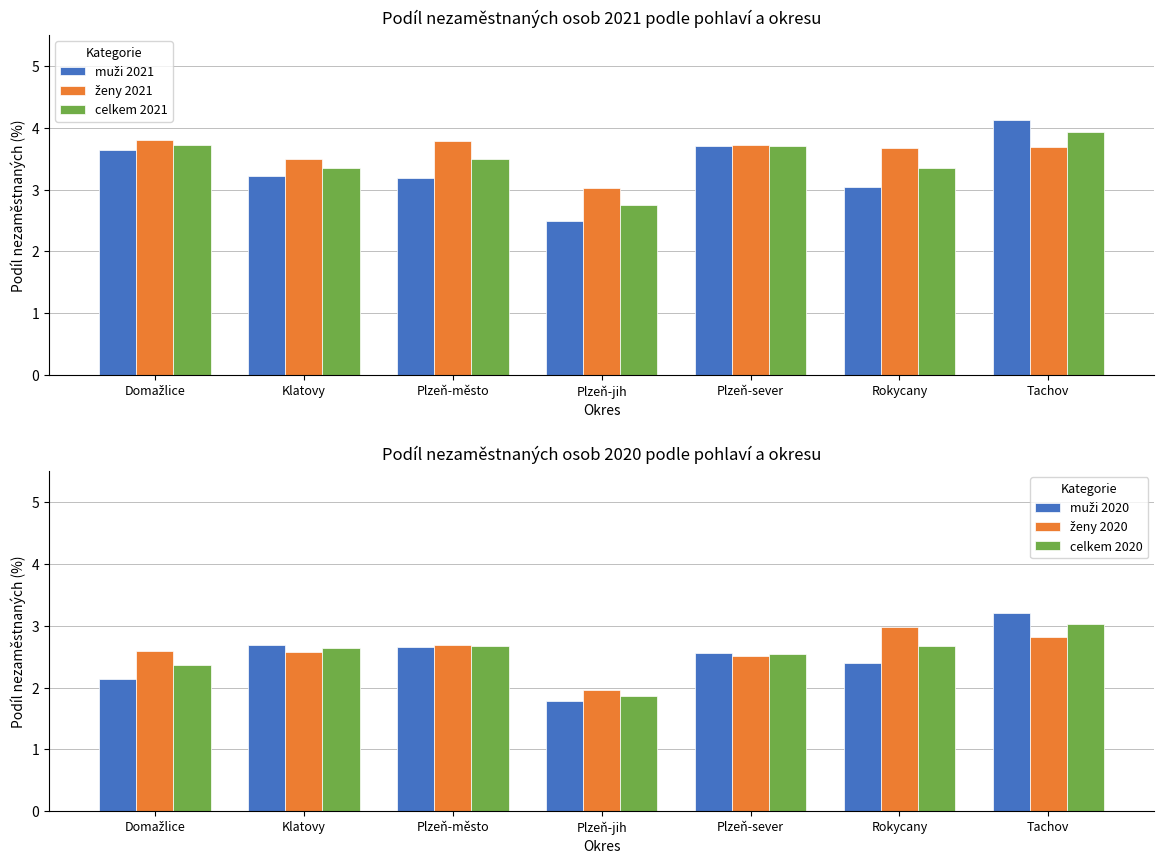

Is it true that ženy 2020 equals 2.6 at Klatovy?

True